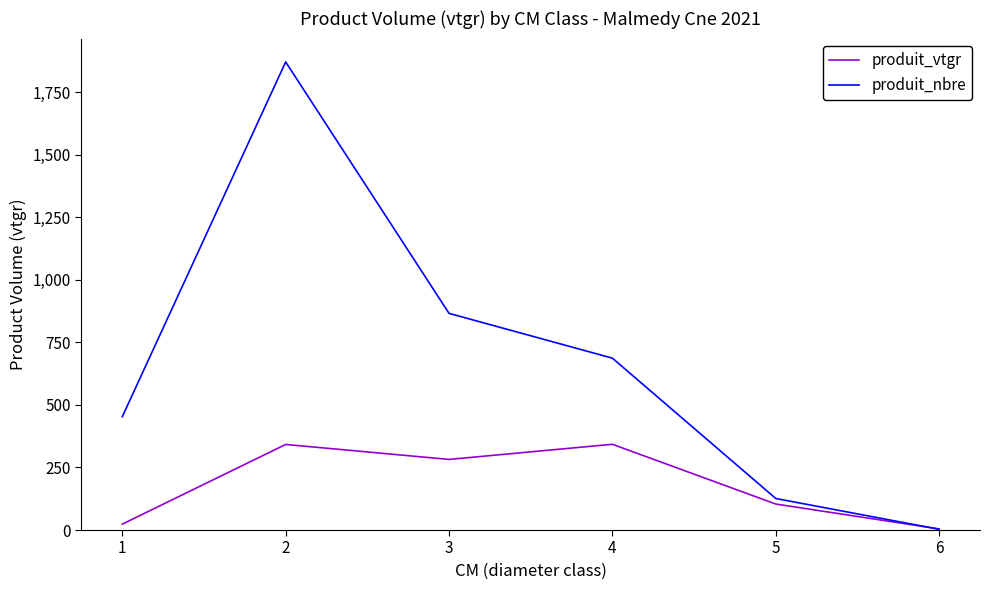

What is the maximum value shown in the chart?

1871.0